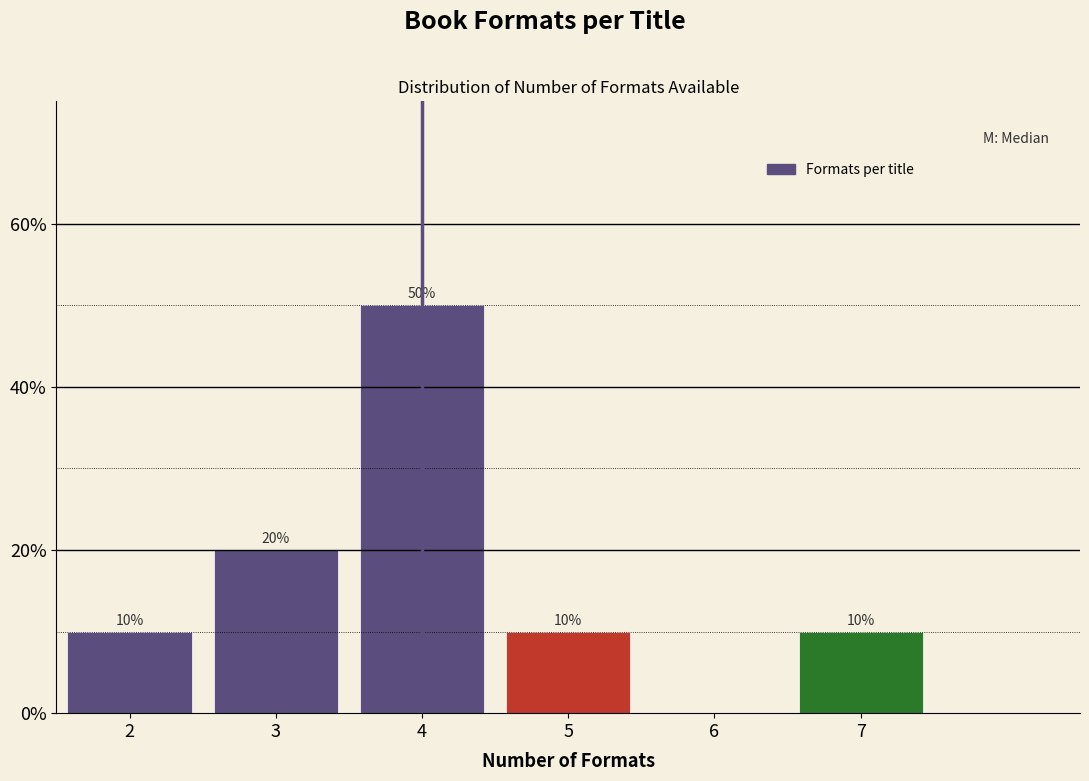

Reading right to left, what are all the values shown in this chart?

7=10	6=0	5=10	4=50	3=20	2=10